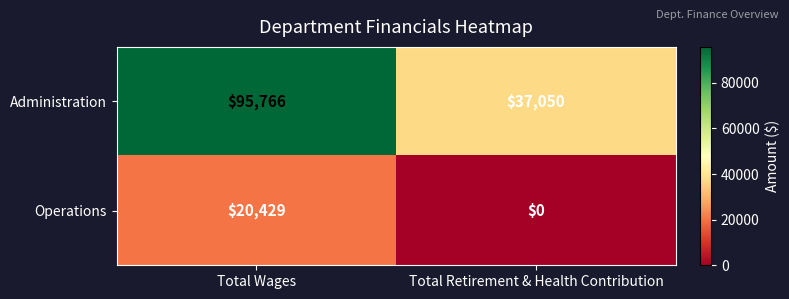

At which category does the chart reach its peak across all series?

Total Wages